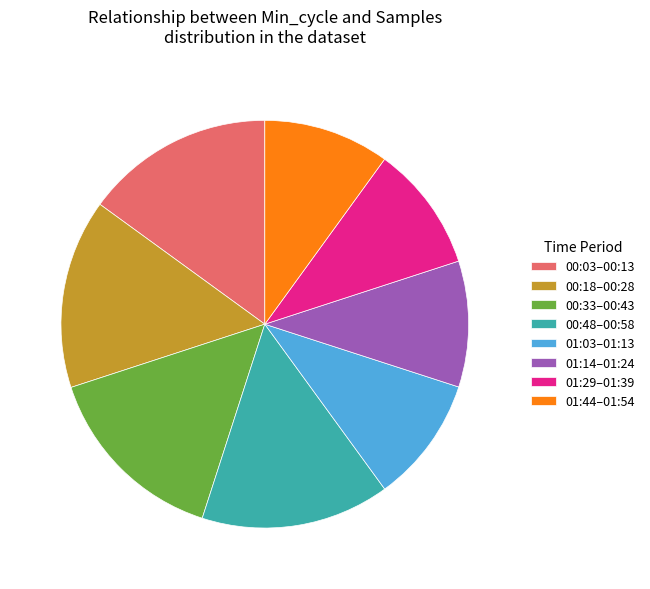

The 01:03–01:13 slice represents 10% of the pie. True or false?

True